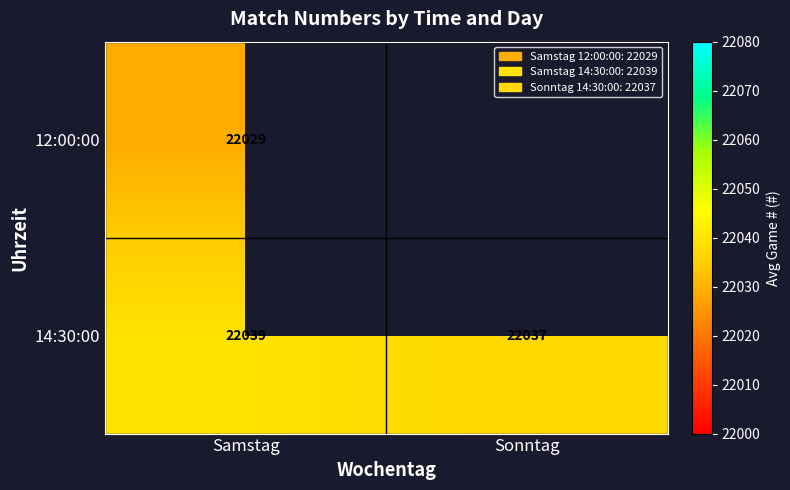

Which has a higher value, Sonntag or Samstag?

Samstag